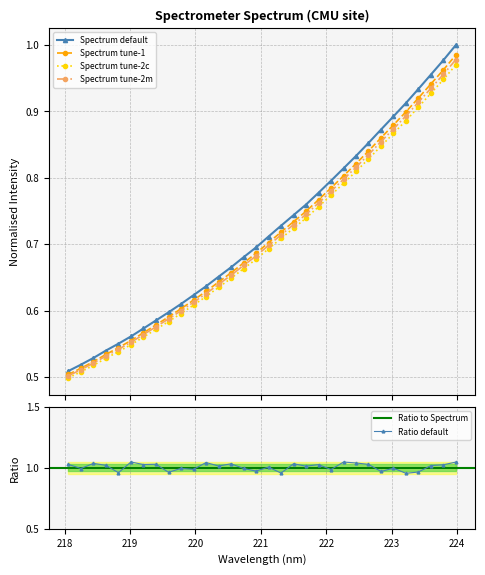

List the labels in order of value, smallest first.

218.0596, 218.2508, 218.442, 218.6332, 218.8244, 219.0156, 219.2067, 219.3979, 219.589, 219.7801, 219.9712, 220.1623, 220.3533, 220.5444, 220.7354, 220.9264, 221.1174, 221.3083, 221.4993, 221.6902, 221.8812, 222.0721, 222.263, 222.4538, 222.6447, 222.8355, 223.0264, 223.2172, 223.408, 223.5987, 223.7895, 223.9802